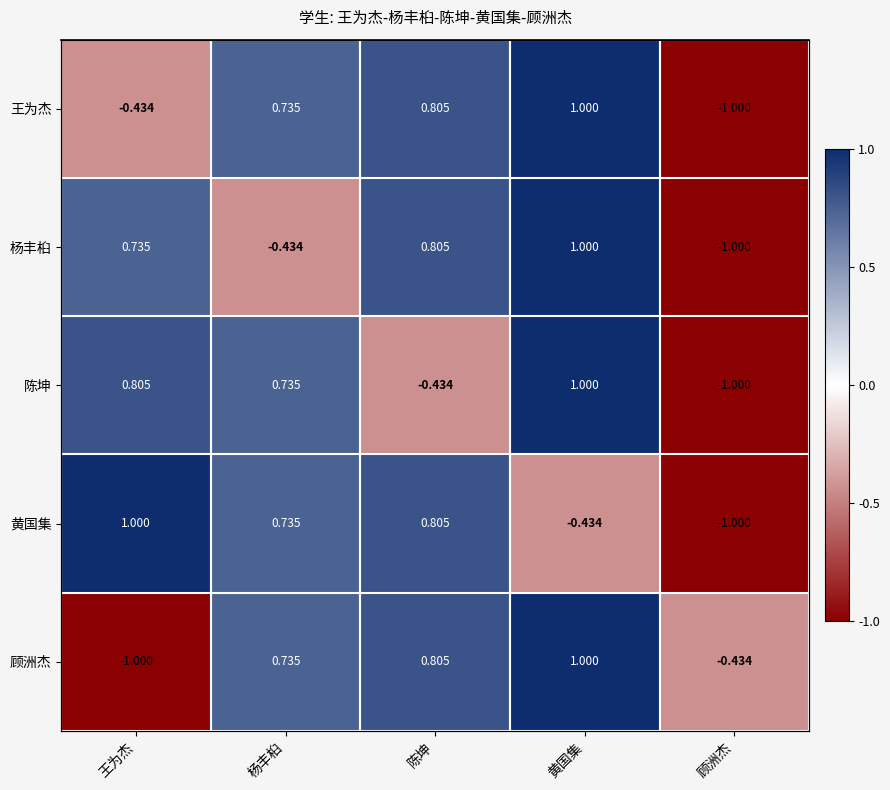

Between 杨丰桕 and 王为杰, which is larger?

杨丰桕